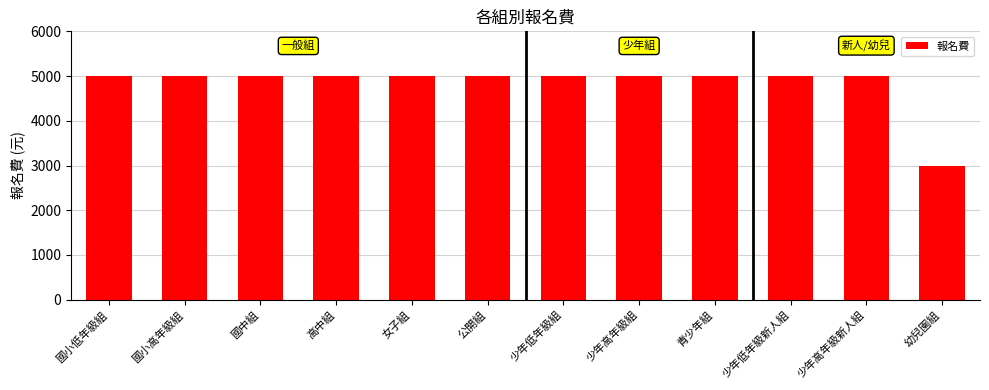

The value at 高中組 is 7426. True or false?

False